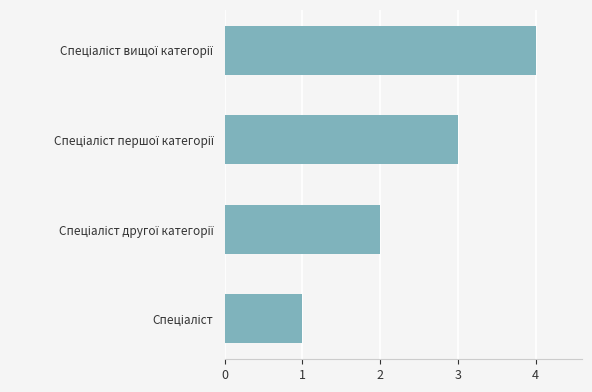

What is the difference between the maximum and minimum values?

3